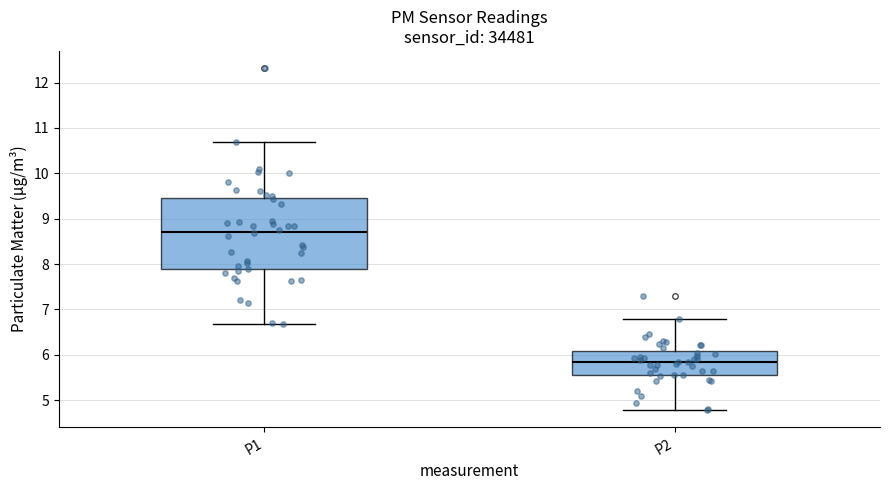

Which box is the tallest, from its lower edge to its upper edge?

P1